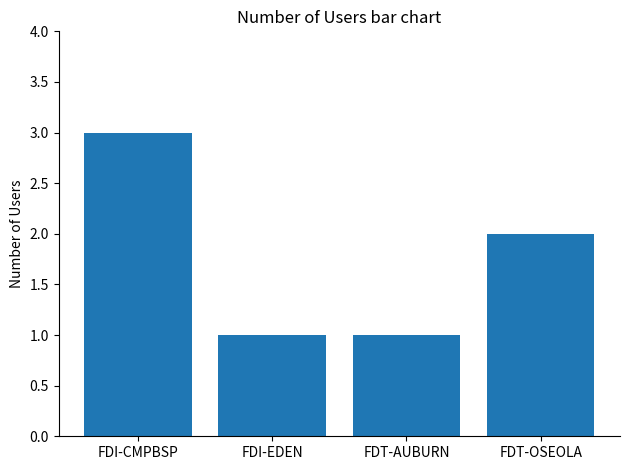

Which label corresponds to the largest value in the chart?

FDI-CMPBSP